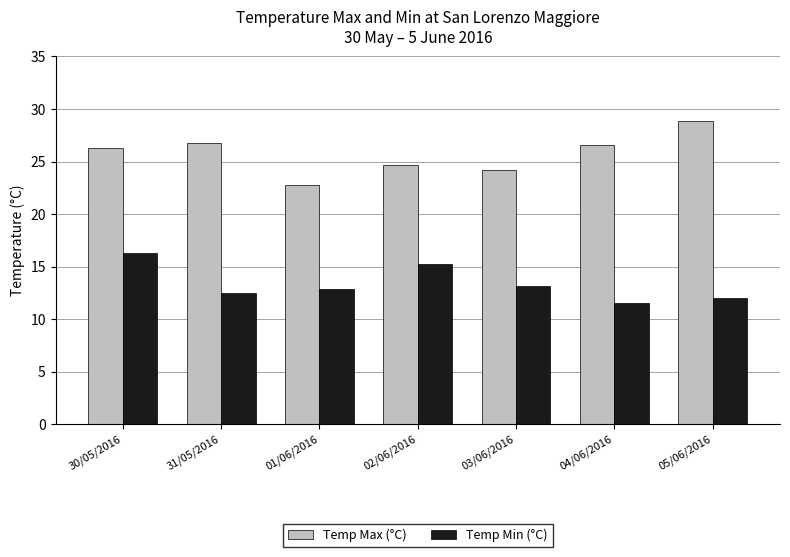

What is the difference between the maximum and minimum values in the Temp Max (°C) series?

6.1